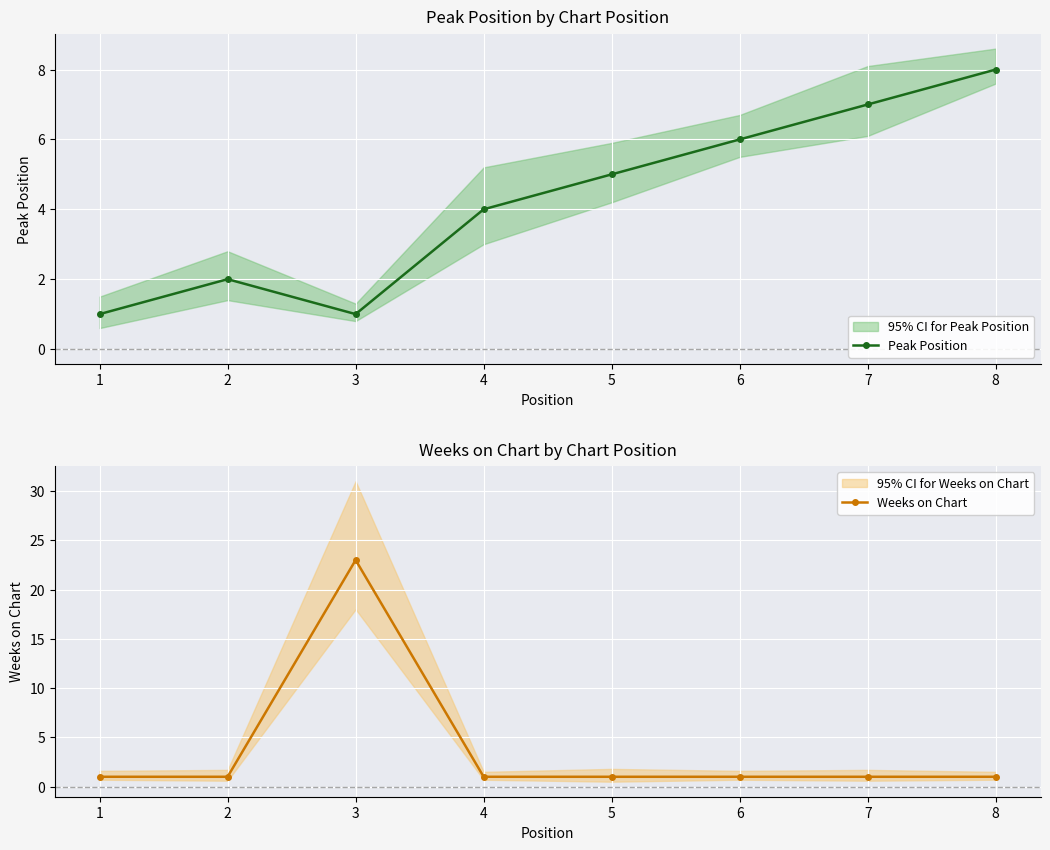

How many data points in Weeks on Chart are above 1?

1